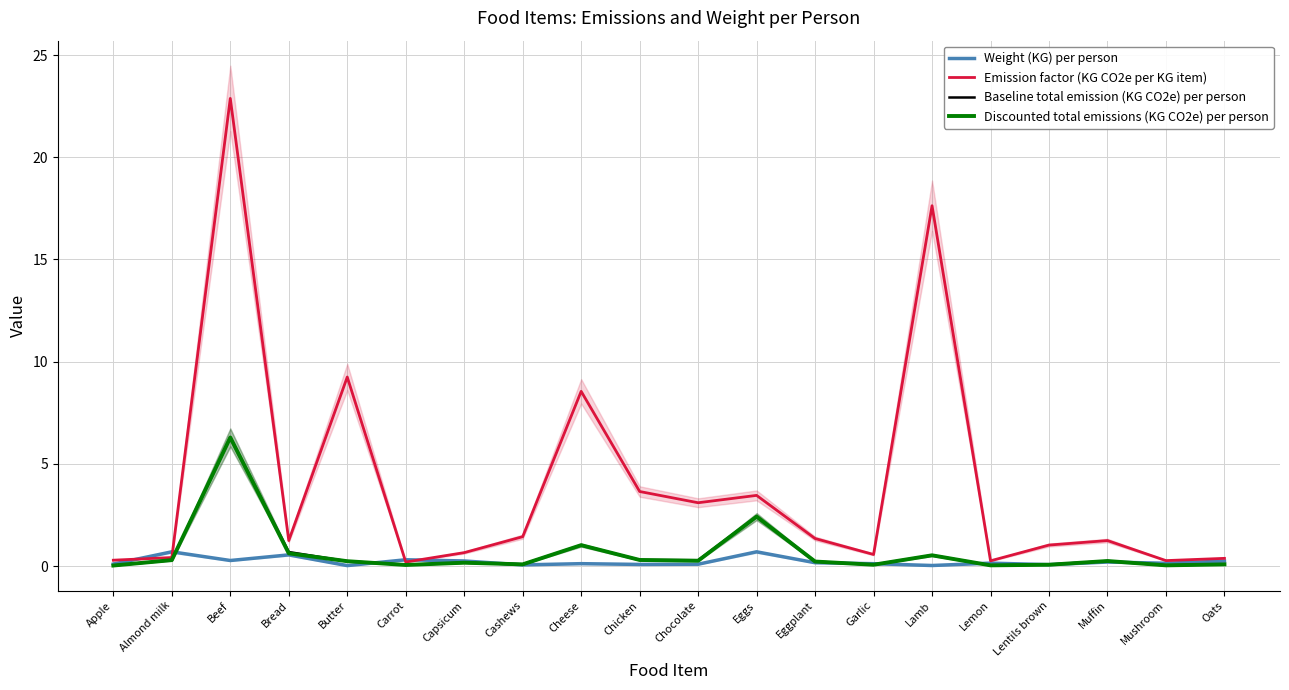

What is the total value across all series at Lentils brown?

1.2